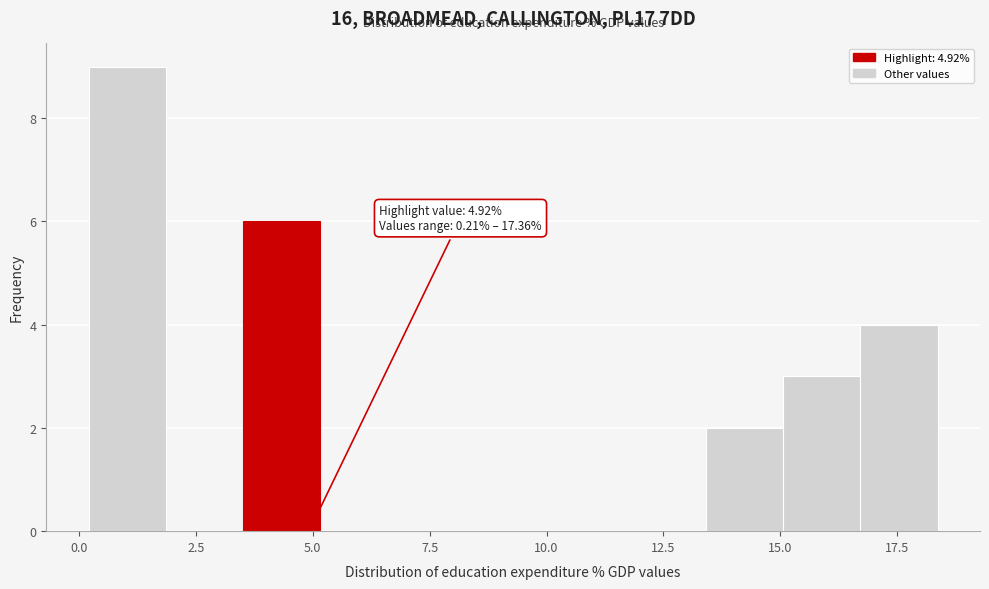

Around what value on the x-axis is the tallest bar? Give the approximate position of its centre, as read against the axis.

1.0